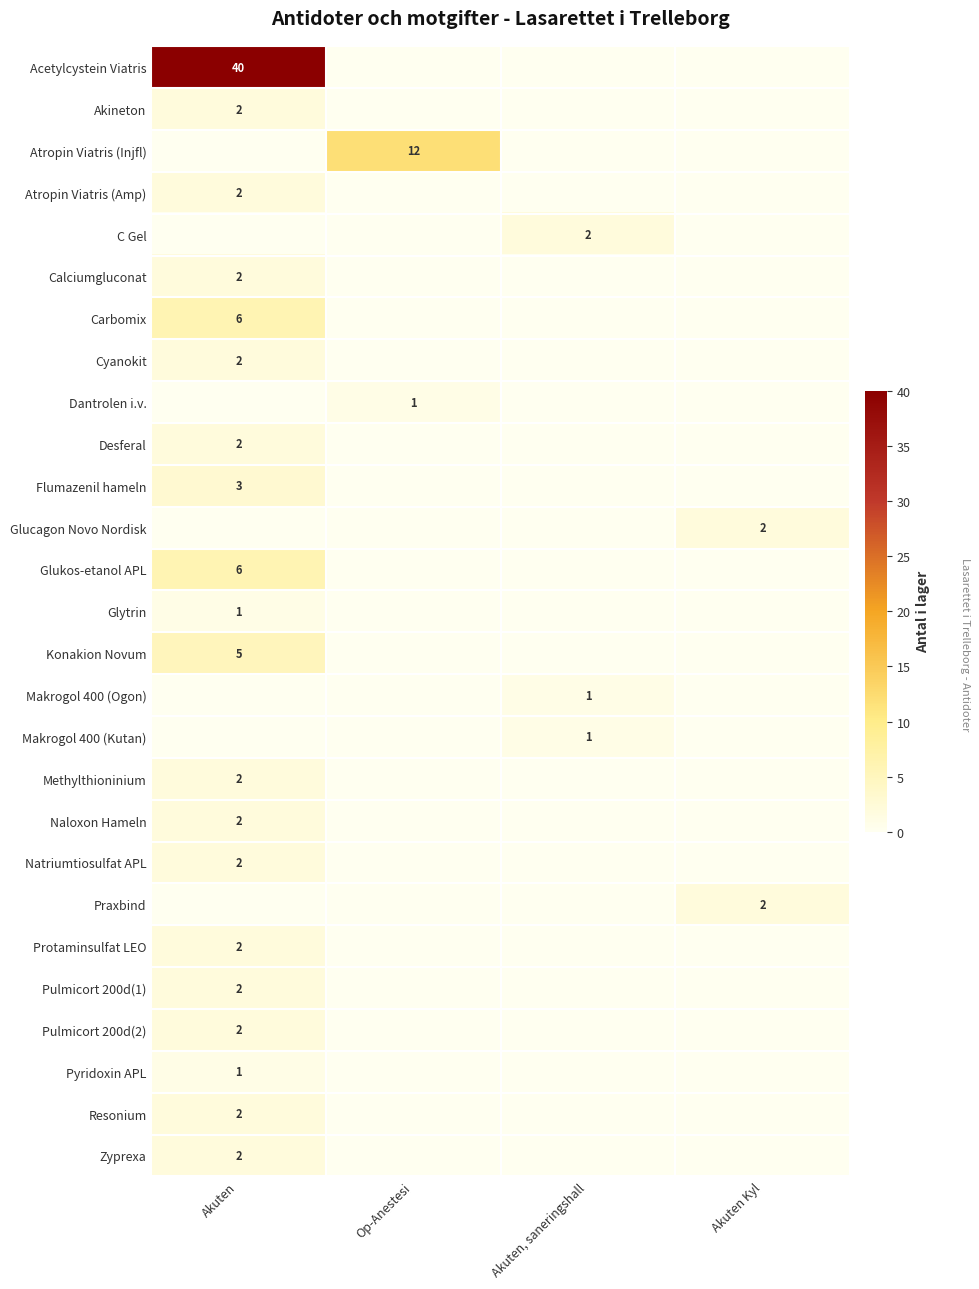

Is it true that Pulmicort 200d(1) equals 3 at Akuten?

False